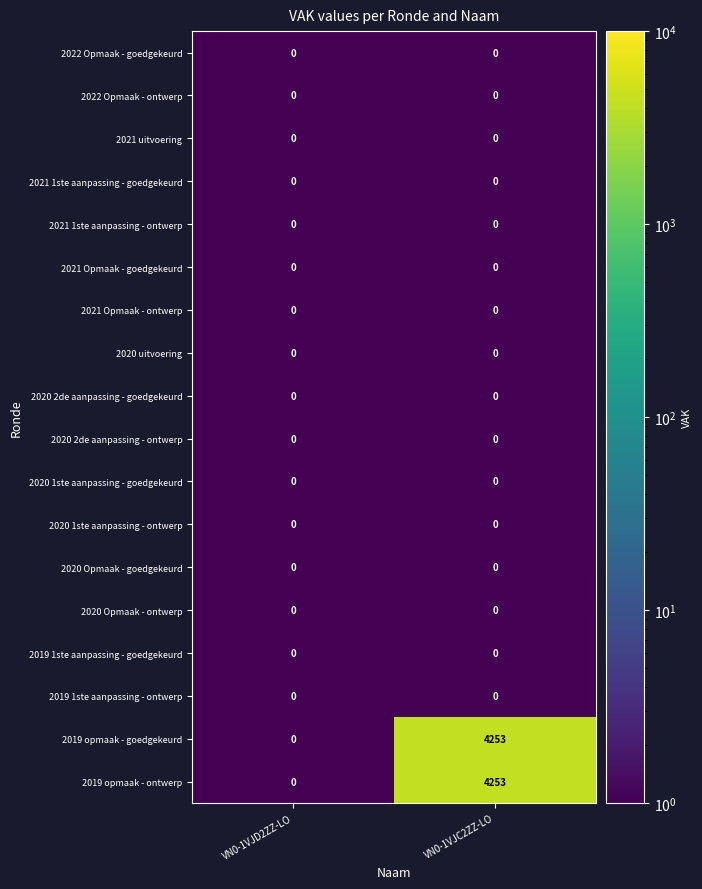

True or false: 2021 Opmaak - goedgekeurd has a value of 0 at VN0-1VJC2ZZ-LO.

True